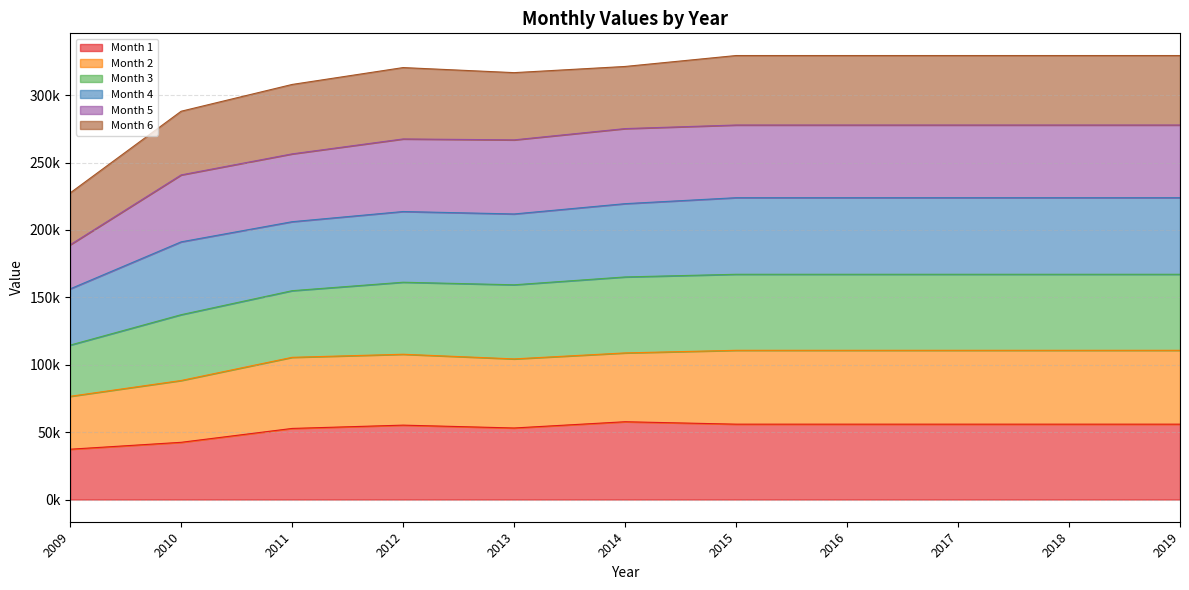

Rank the categories by Month 2 value from highest to lowest.

2015, 2016, 2017, 2018, 2019, 2014, 2012, 2011, 2013, 2010, 2009